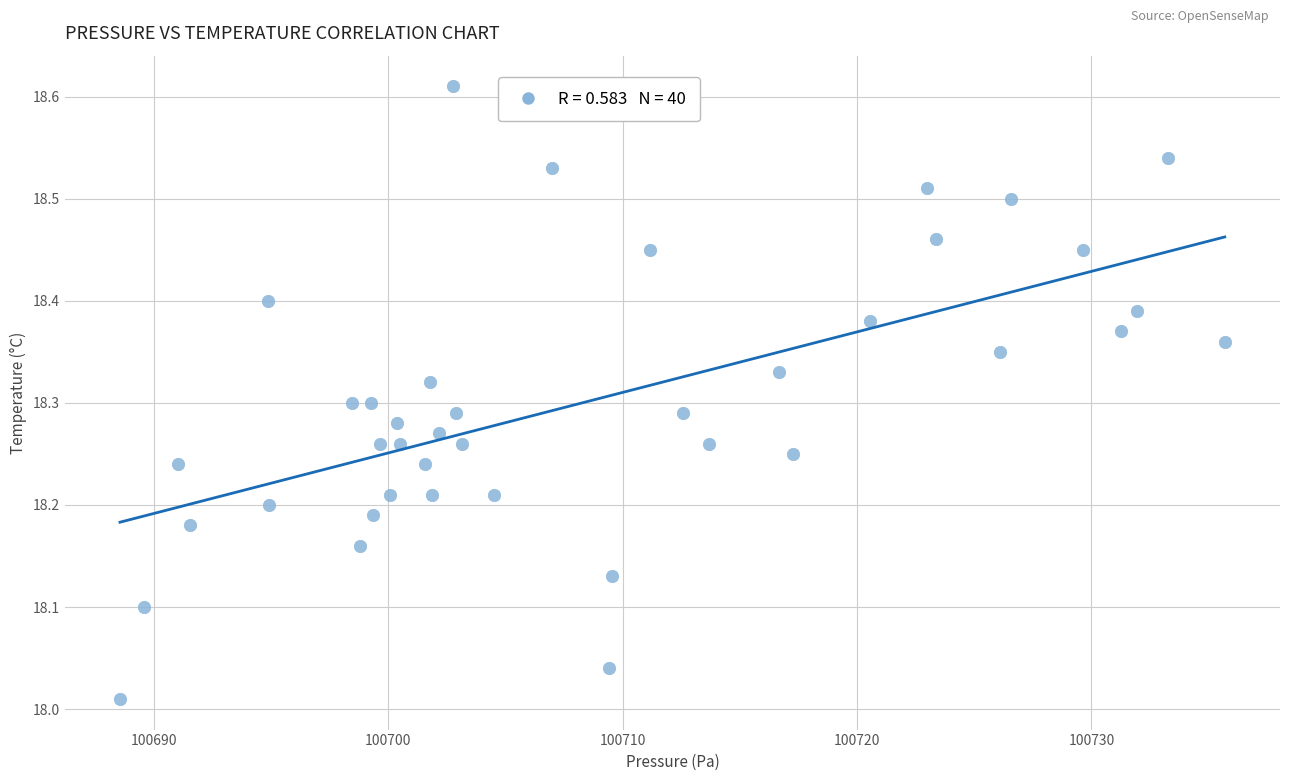

What is the range of Y values (max minus min)?

0.6